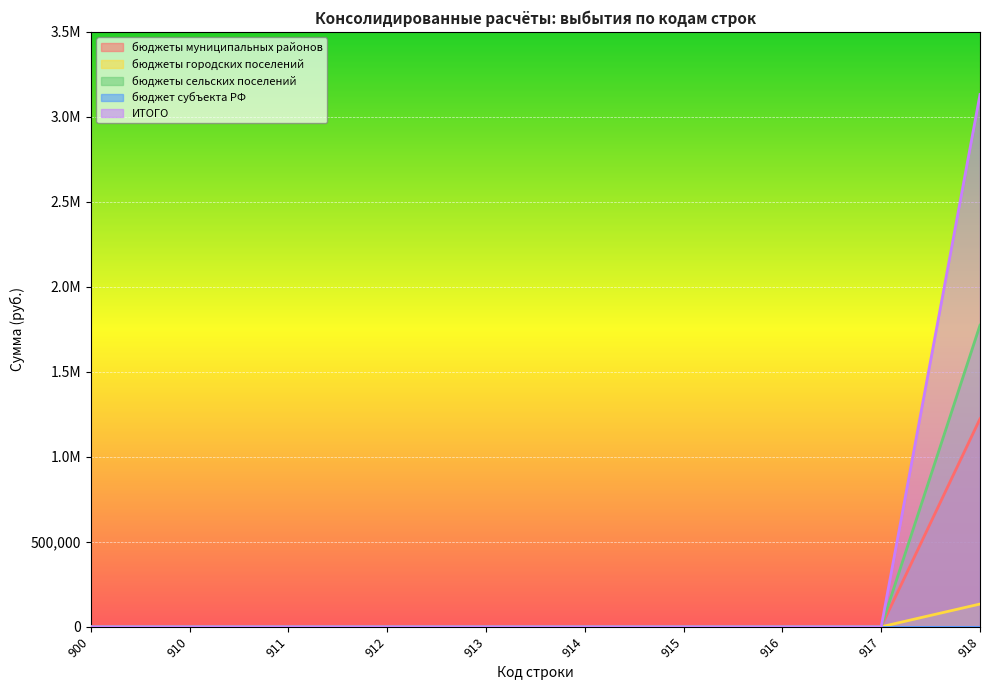

Does the chart display data point markers on the line(s)?

No